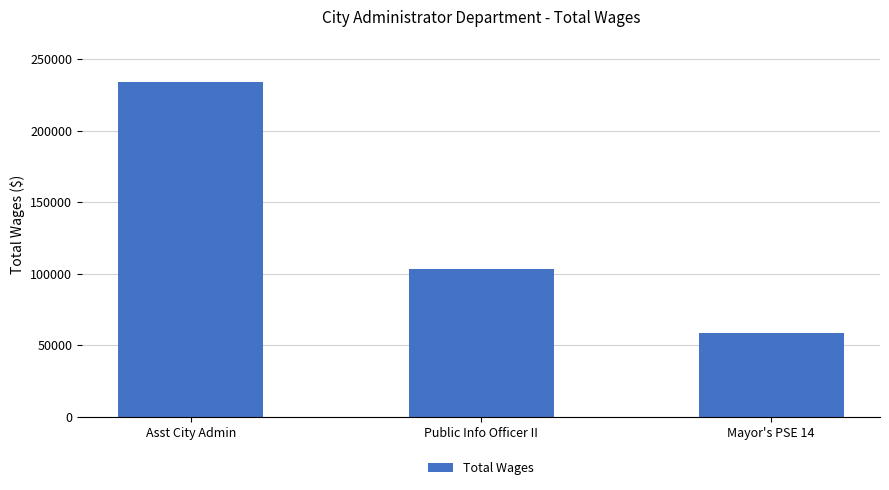

List the labels in order of value, smallest first.

Mayor's PSE 14, Public Info Officer II, Asst City Admin